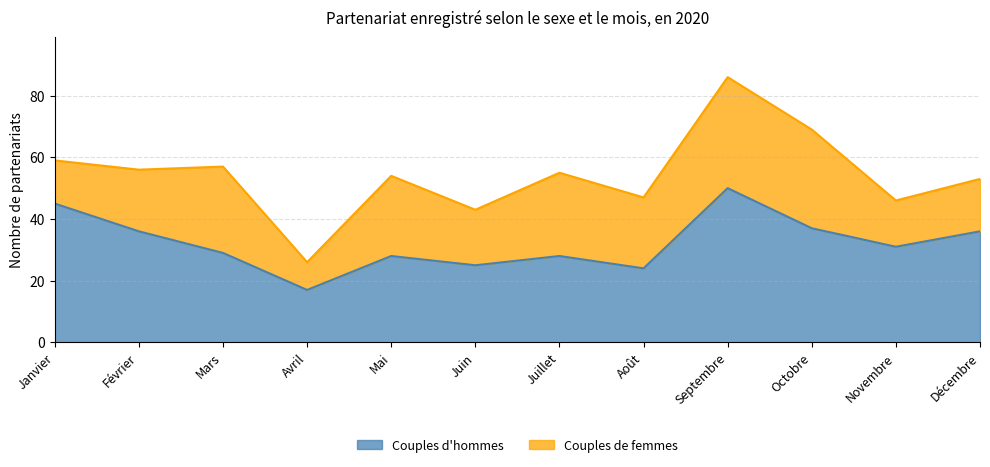

Where is the data nearest to the value 33?

Novembre